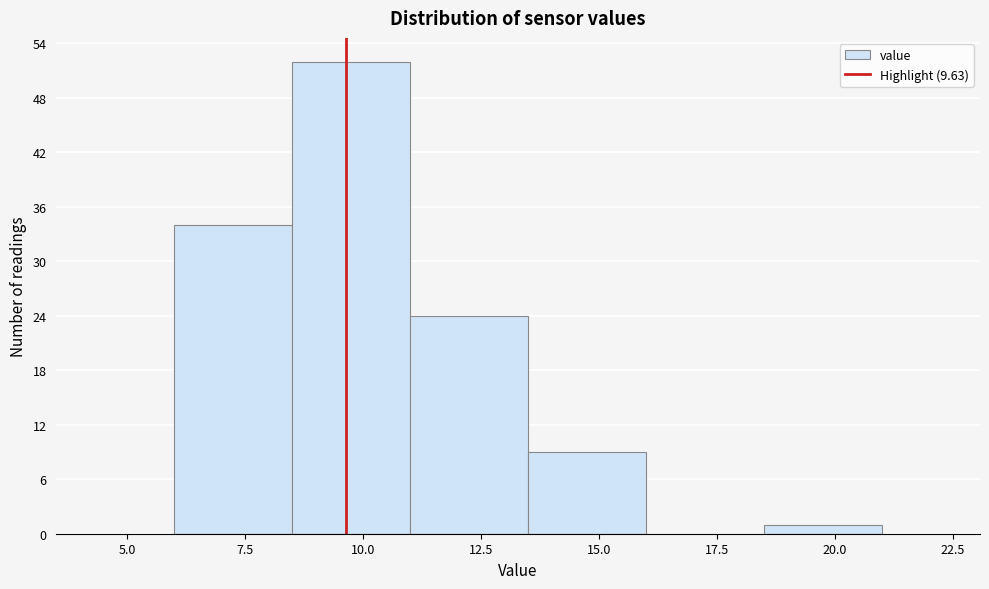

How tall is the bar that spans 11.0 to 13.5 on the x-axis? The values are not printed on the chart, so give them approximately, as read against the axis.

24